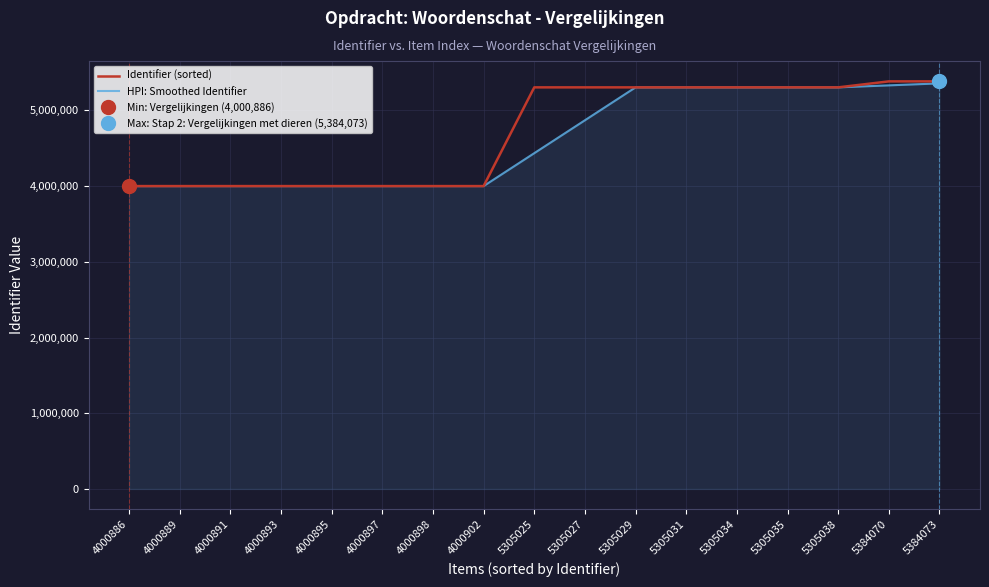

What is the total value across all series at 5305038?

10610073.7